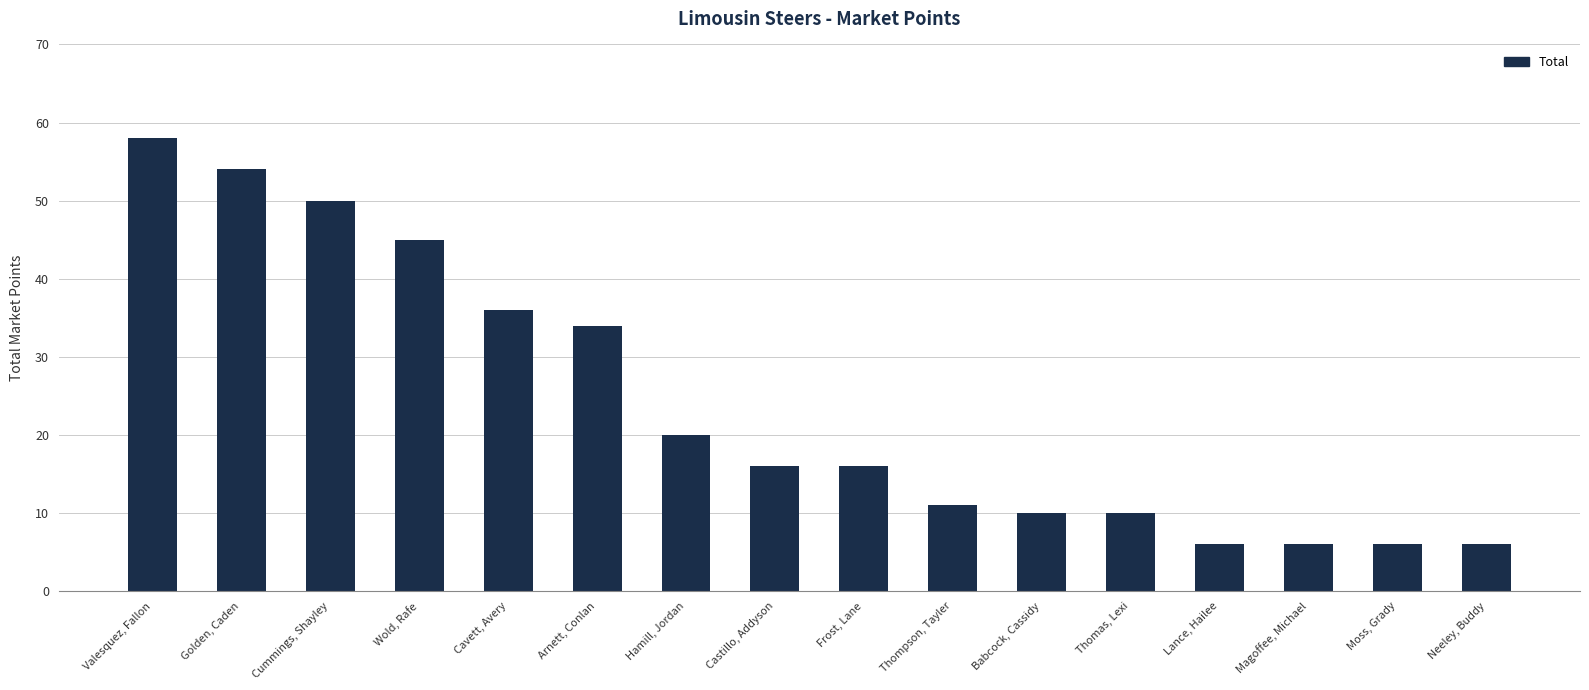

At which label does the data first exceed 16?

Valesquez, Fallon